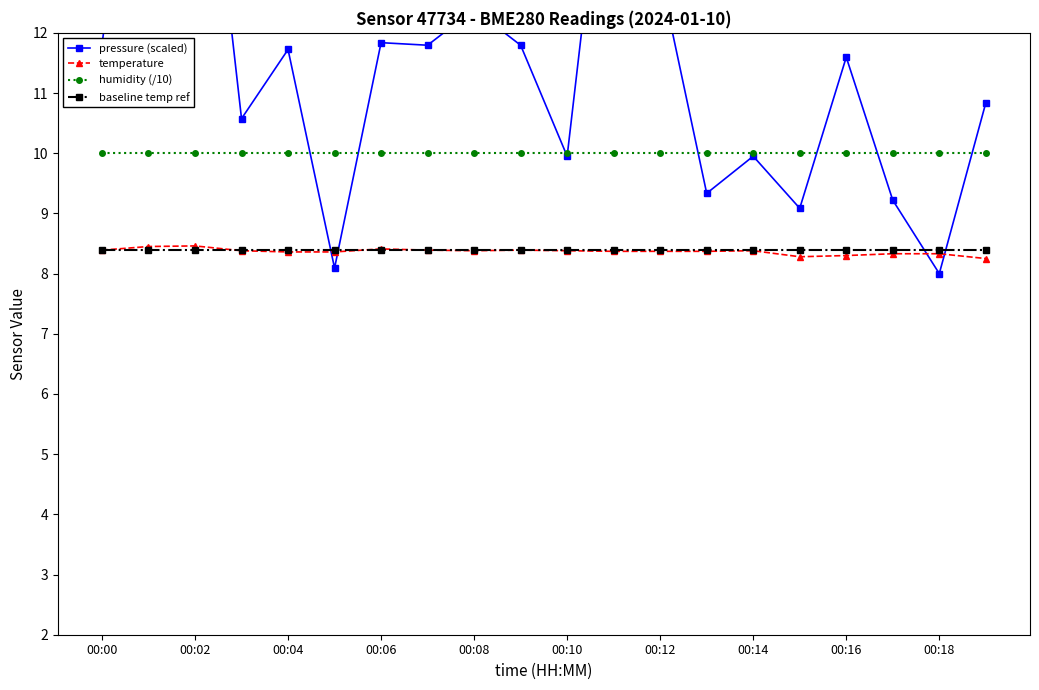

True or false: temperature and humidity (/10) intersect in this chart.

False